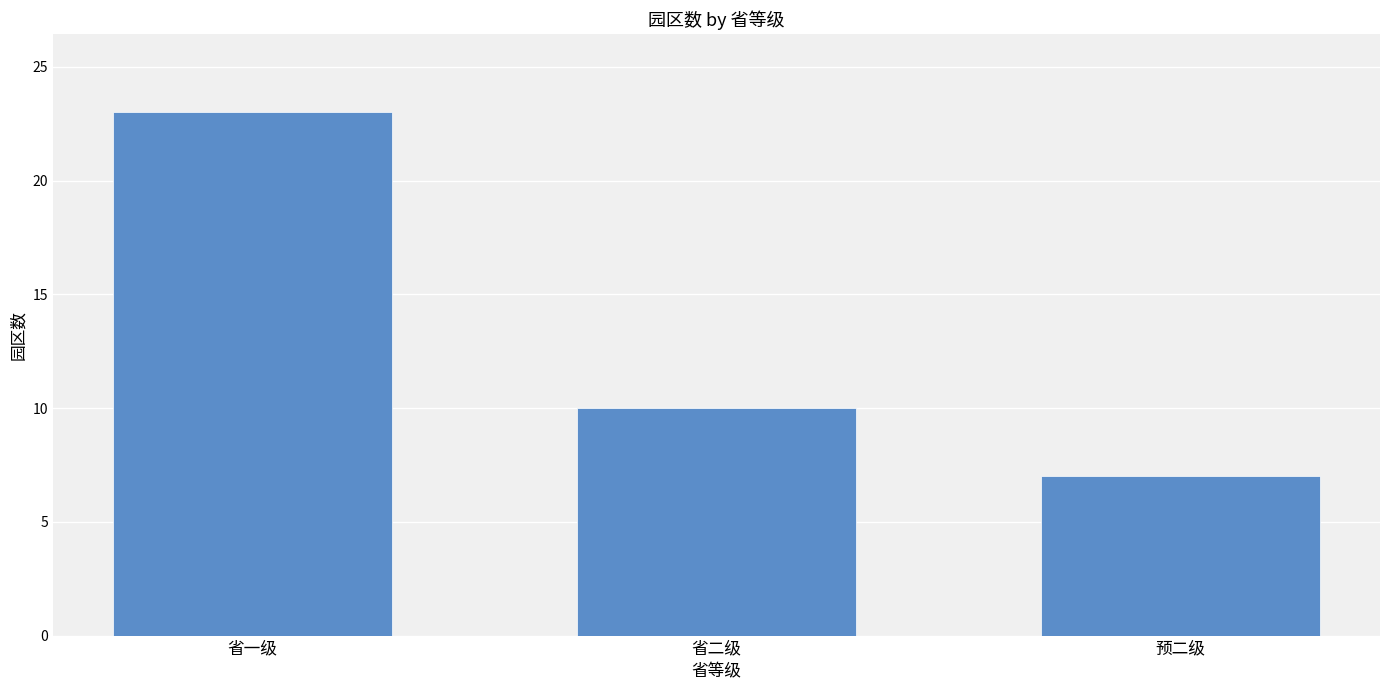

Which label corresponds to the smallest value in the chart?

预二级